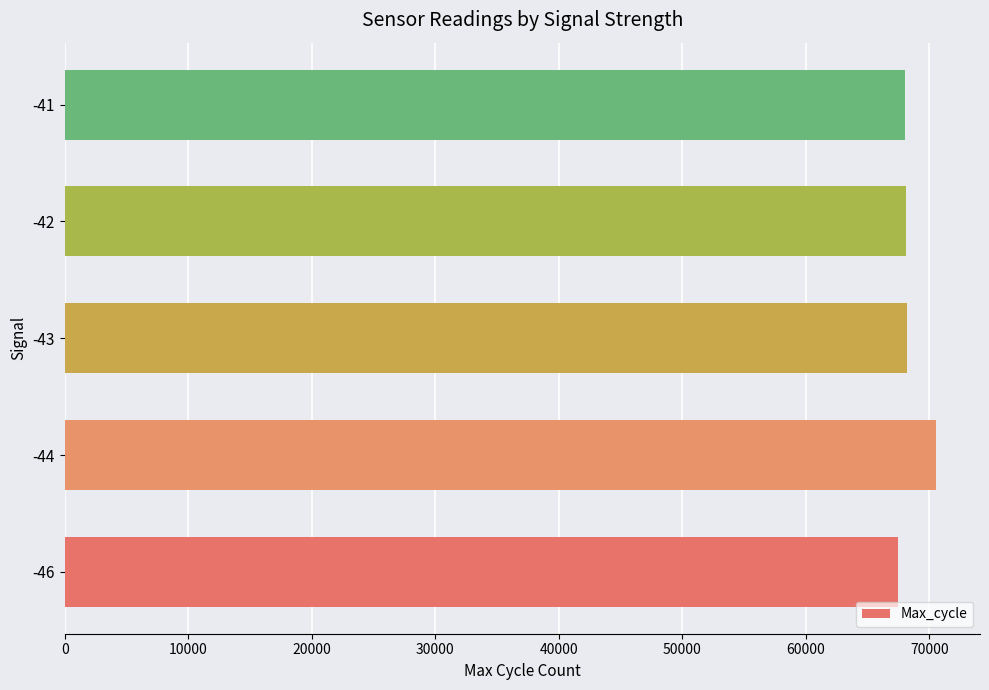

What is the difference between the maximum and minimum values?

3102.0